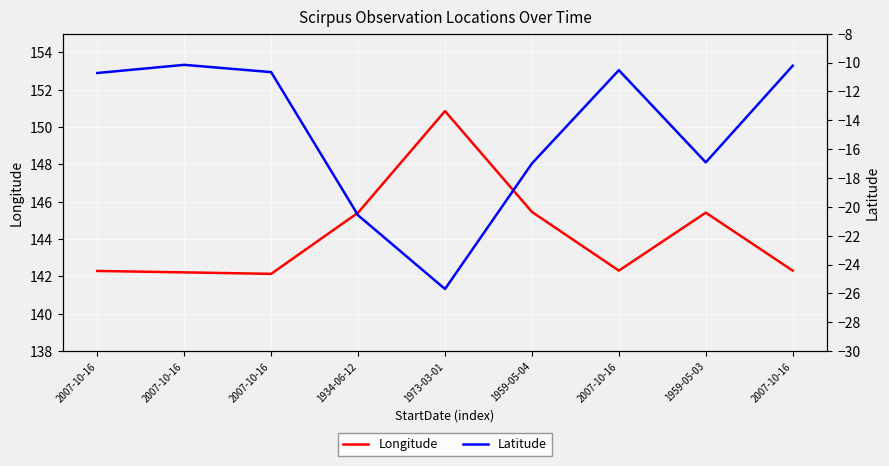

True or false: Latitude has a value of -17.0 at 1959-05-04.

True